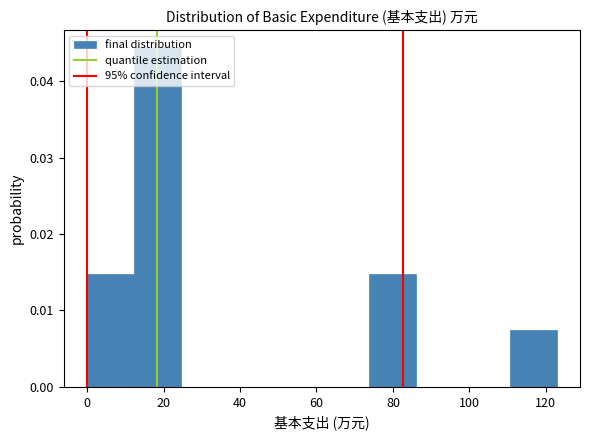

Reading left to right, list every bar in this chart as the range it spans on the x-axis followed by its height. Neither the bar edges nor the heights are printed on the chart, so give them approximately, as read against the axes.

0 to 12: 0.015
12 to 24: 0.044
24 to 36: 0
36 to 50: 0
50 to 62: 0
62 to 74: 0
74 to 86: 0.015
86 to 98: 0
98 to 110: 0
110 to 122: 0.007